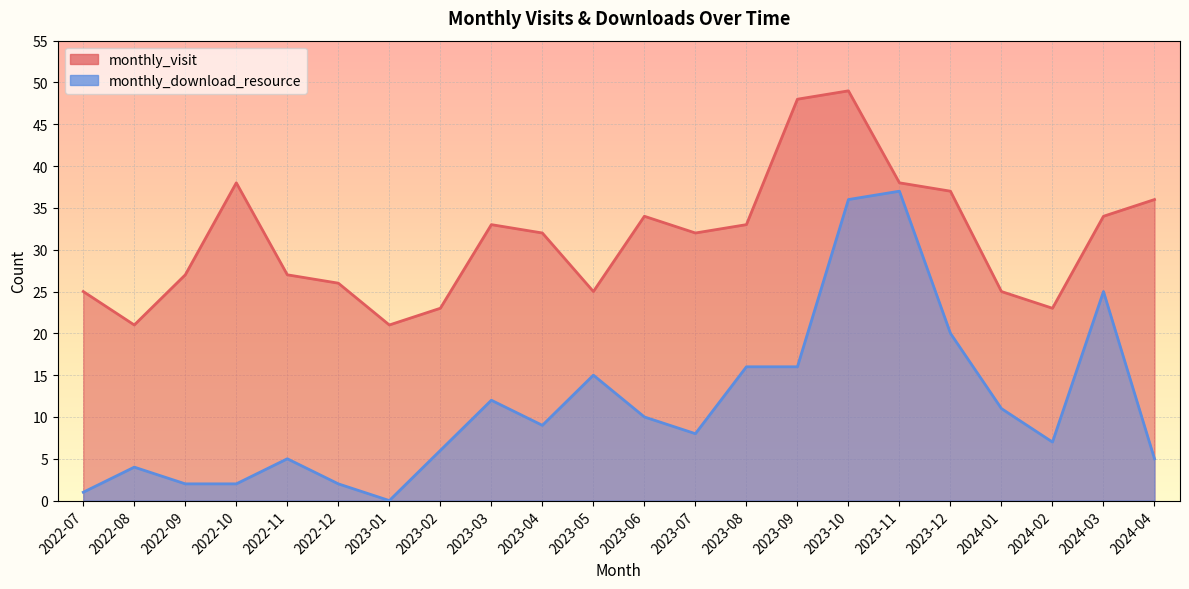

What is the value of the monthly_visit point at the 15th from the left?

48